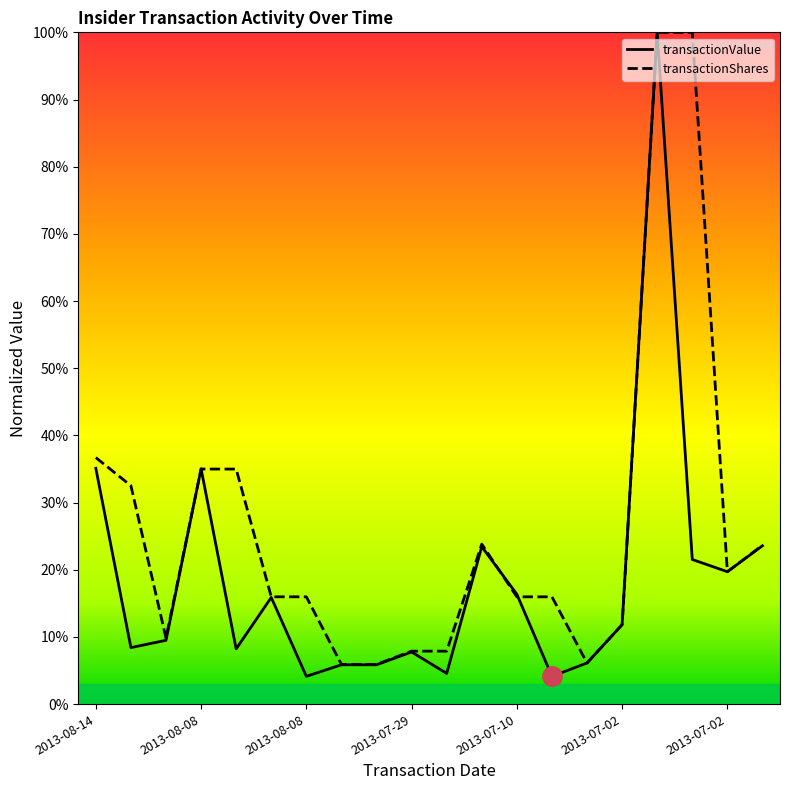

Does the chart display data point markers on the line(s)?

No